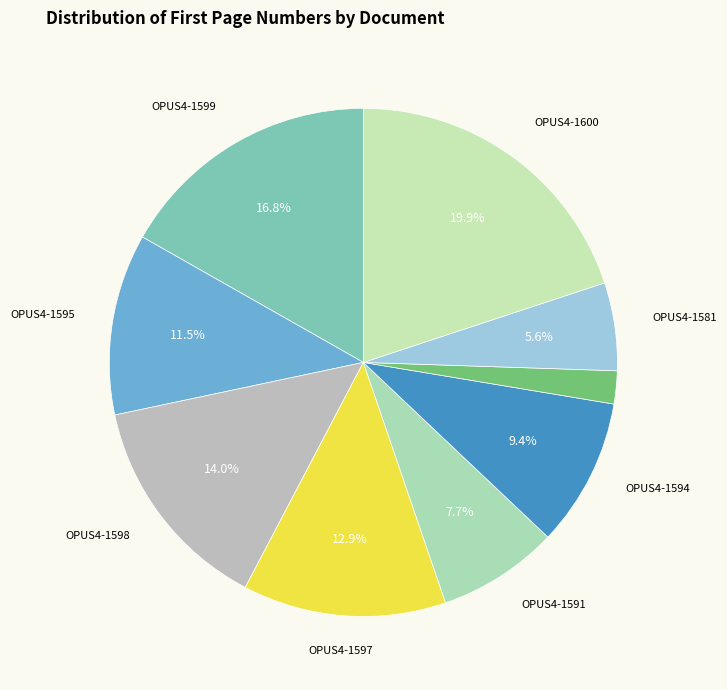

To the nearest percent, what is the difference between the largest and smallest slice percentages?

18%